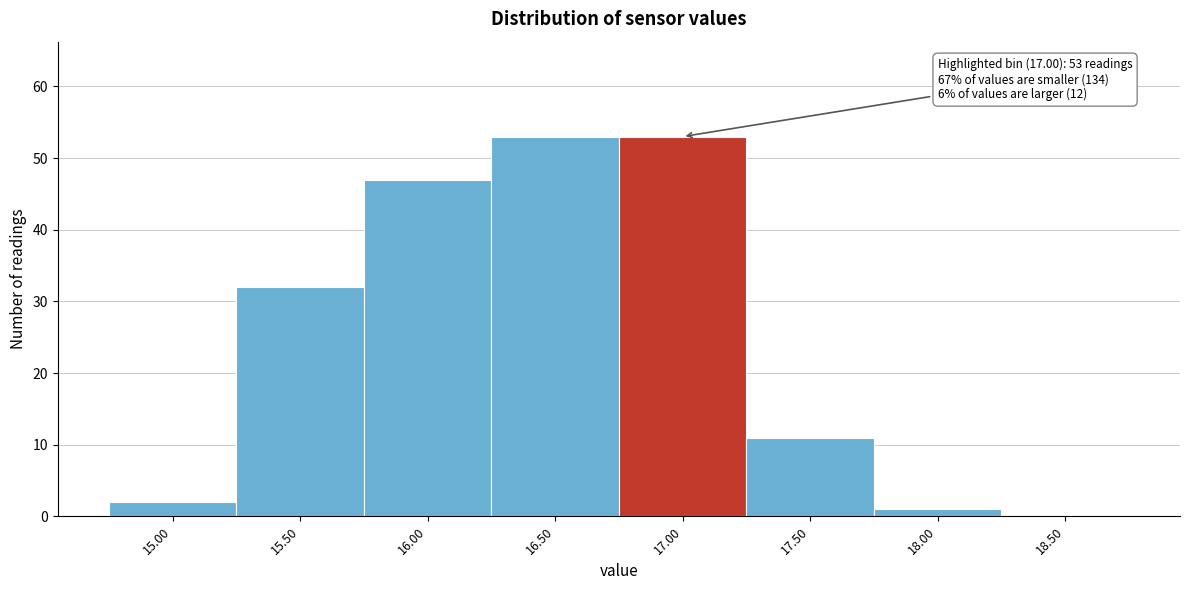

Reading left to right, list all the values displayed in this chart.

15.00=2	15.50=32	16.00=47	16.50=53	17.00=53	17.50=11	18.00=1	18.50=0